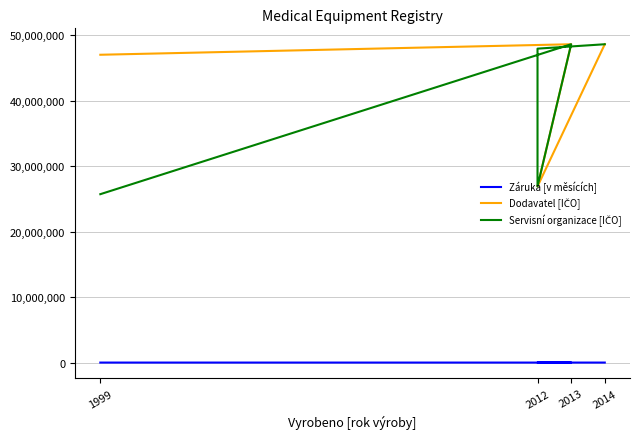

Which series has the widest spread of values?

Servisní organizace [IČO]